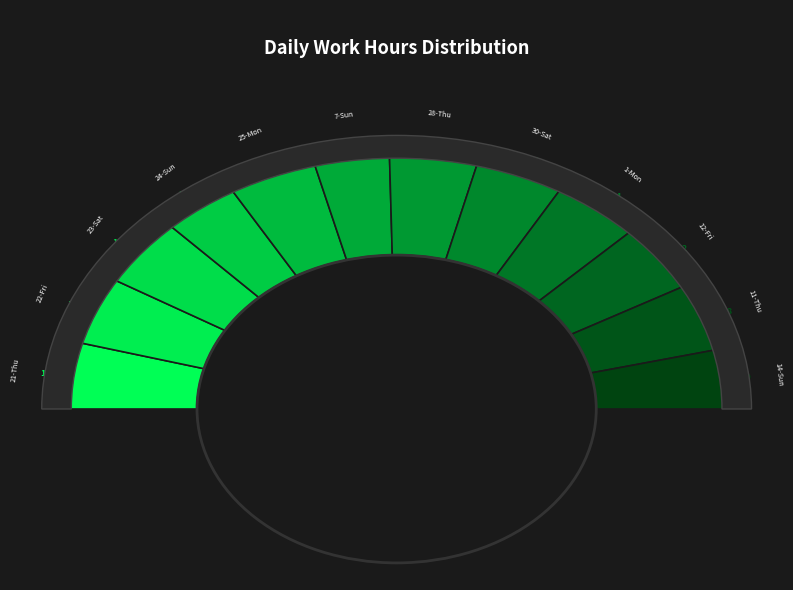

The 12-Fri slice represents 9% of the pie. True or false?

True